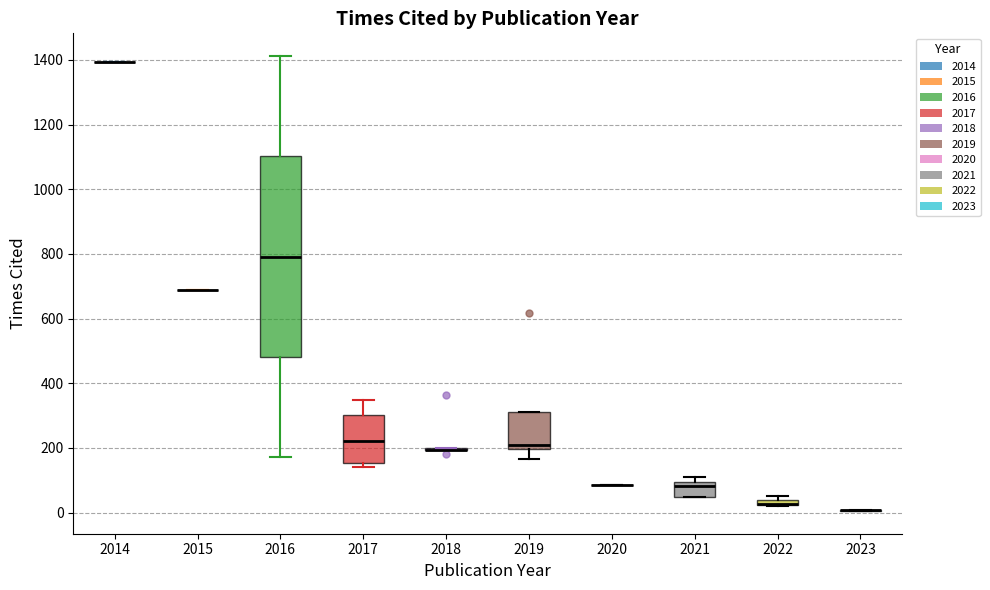

Where does the median line of the box at x = 2021 sit on the y-axis? The values are not printed on the chart, so give them approximately, as read against the axis.

80